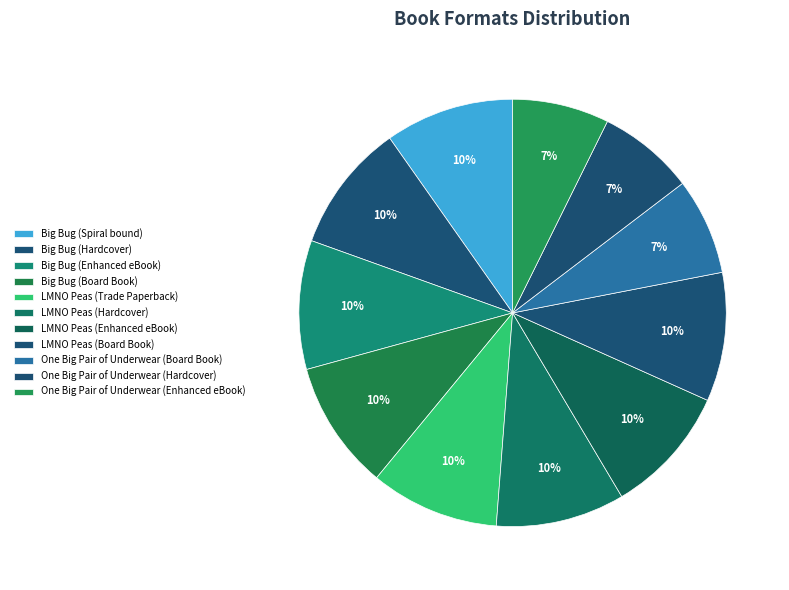

Does One Big Pair of Underwear (Enhanced eBook) account for over 50% of the chart?

No